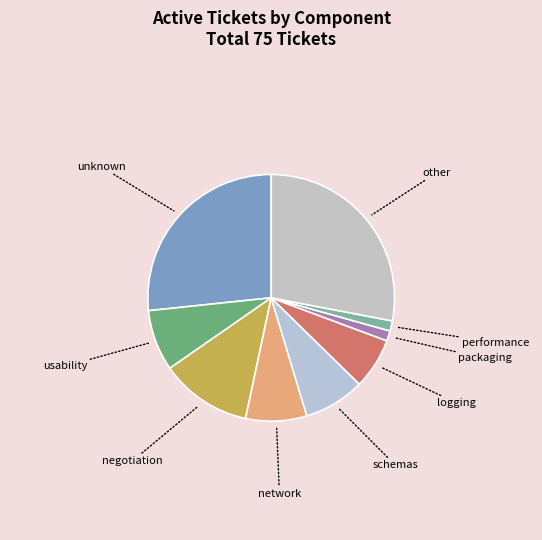

How many segments does this pie chart have?

9